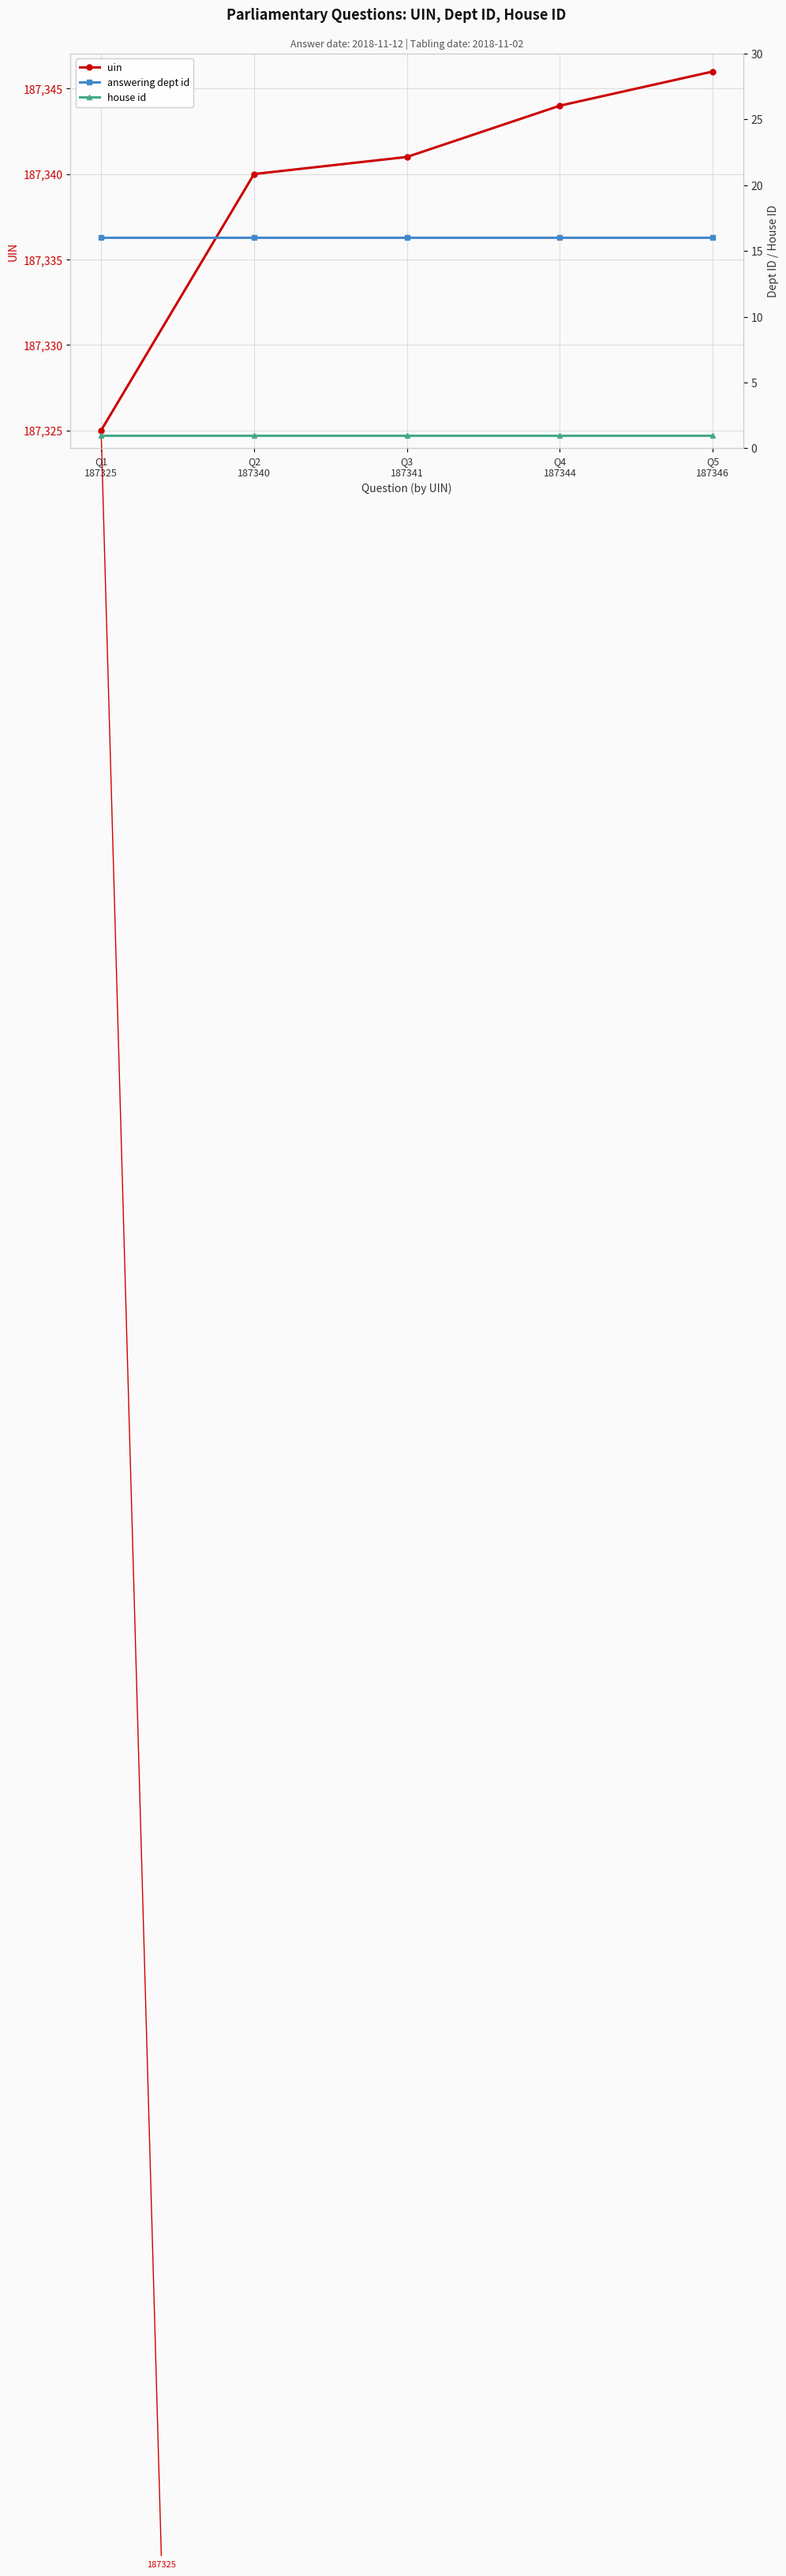

True or false: house id has a value of 2 at Q2
187340.

False